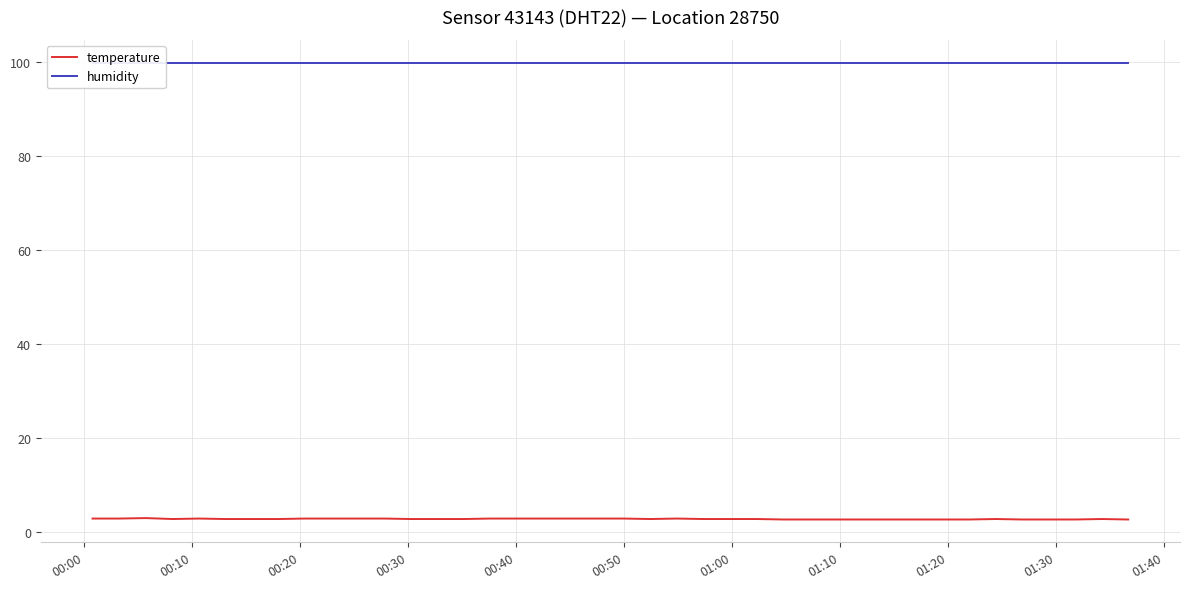

Reading right to left, list all the values displayed in this chart.

temperature: 2.6	2.7	2.6	2.6	2.6	2.7	2.6	2.6	2.6	2.6	2.6	2.6	2.6	2.6	2.7	2.7	2.7	2.8	2.7	2.8	2.8	2.8	2.8	2.8	2.8	2.7	2.7	2.7	2.8	2.8	2.8	2.8	2.7	2.7	2.7	2.8	2.7	2.9	2.8	2.8
humidity: 99.9	99.9	99.9	99.9	99.9	99.9	99.9	99.9	99.9	99.9	99.9	99.9	99.9	99.9	99.9	99.9	99.9	99.9	99.9	99.9	99.9	99.9	99.9	99.9	99.9	99.9	99.9	99.9	99.9	99.9	99.9	99.9	99.9	99.9	99.9	99.9	99.9	99.9	99.9	99.9